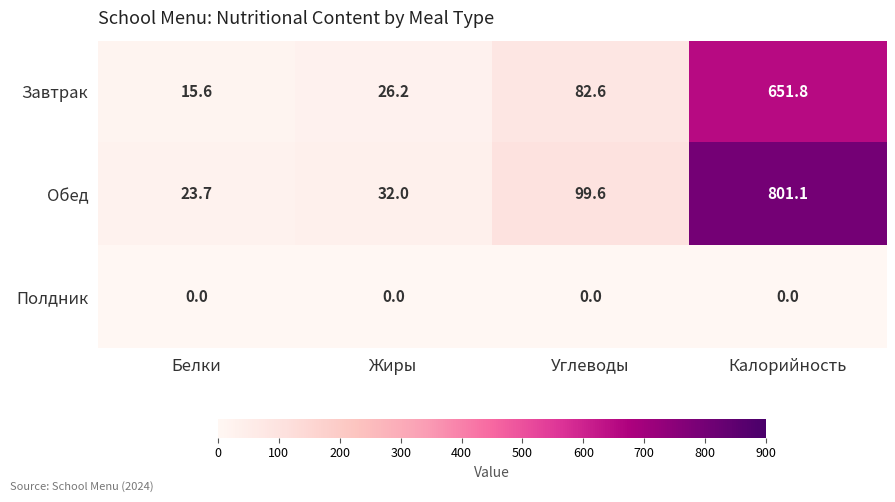

Reading right to left, transcribe all the data shown in this chart.

Завтрак: 651.8	82.6	26.2	15.6
Обед: 801.1	99.6	32.0	23.7
Полдник: 0.0	0.0	0.0	0.0